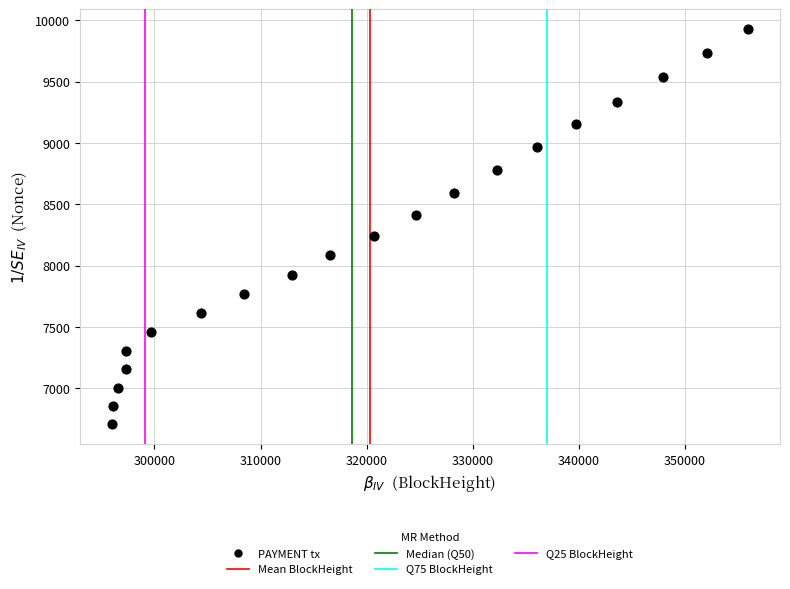

What is the range of X values (max minus min)?

60011